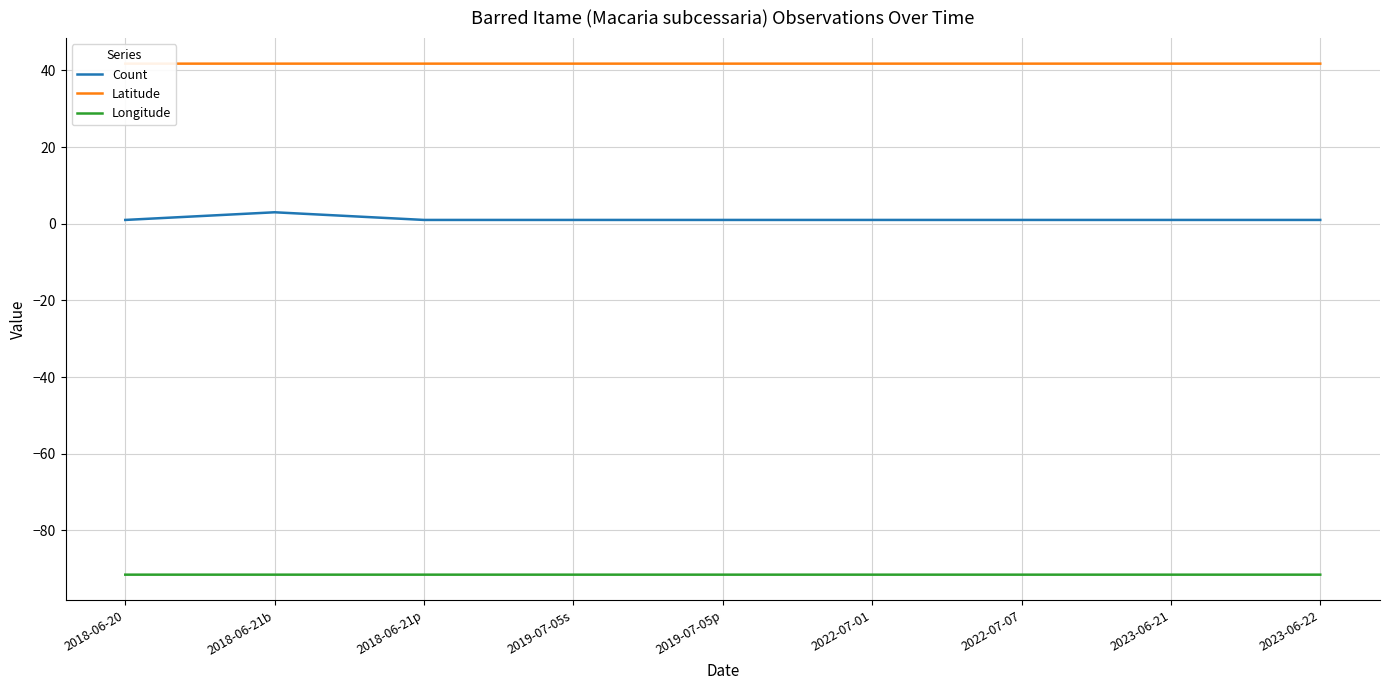

Where is the first local maximum for Latitude?

2022-07-01